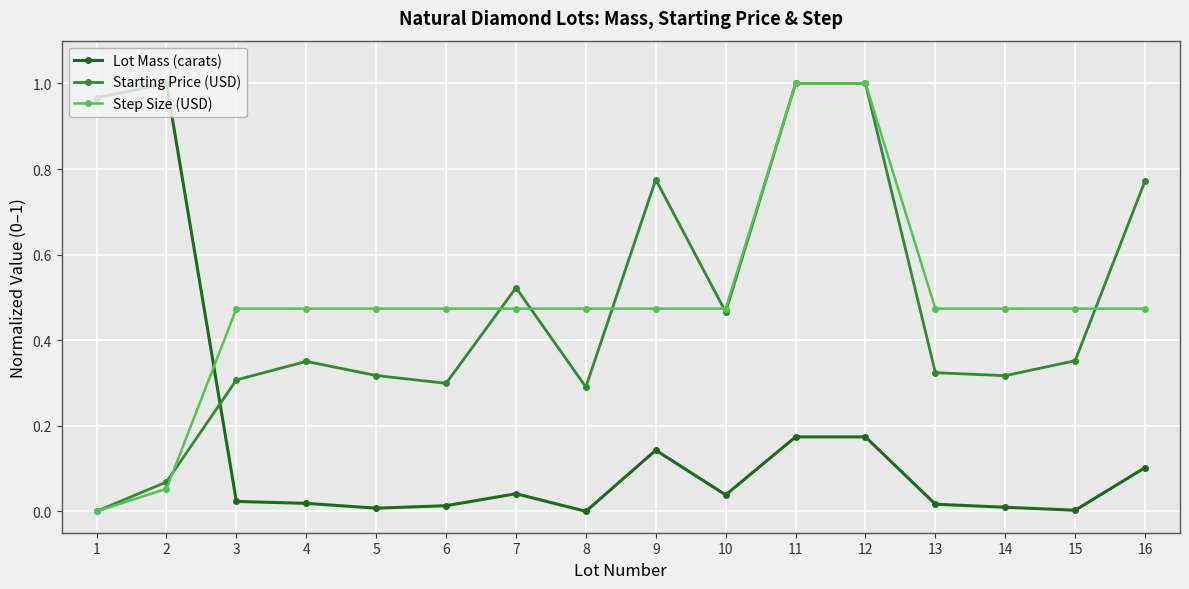

How many lines are shown in the chart?

3